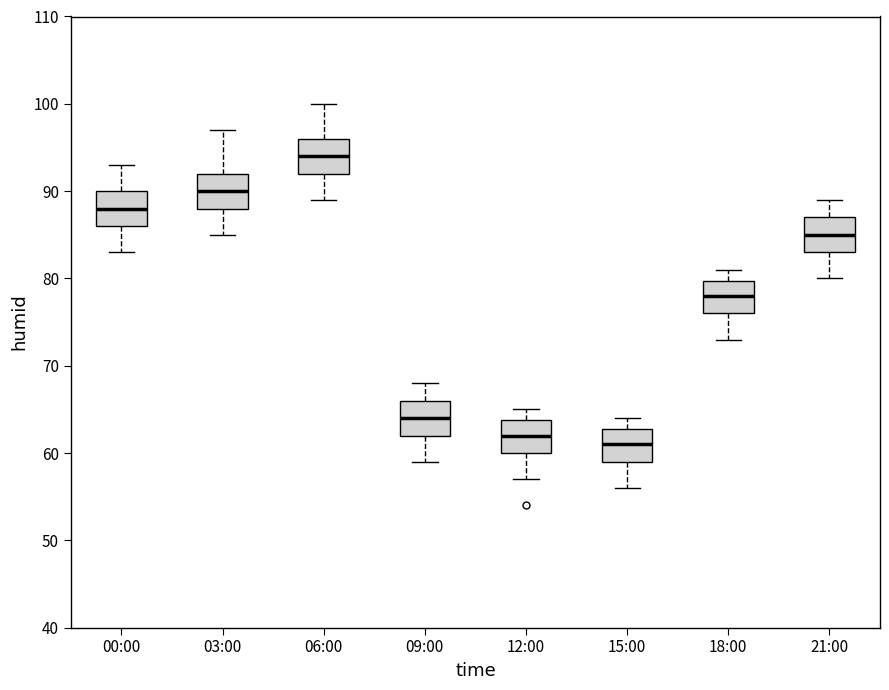

Reading left to right, read every box against the y-axis: the position of its median line, the range the box covers, and the ends of its whiskers. The values are not printed on the chart, so give them approximately, as read against the axis.

00:00: median 88, box 86 to 90, whiskers 83 to 93
03:00: median 90, box 88 to 92, whiskers 85 to 97
06:00: median 94, box 92 to 96, whiskers 89 to 100
09:00: median 64, box 62 to 66, whiskers 59 to 68
12:00: median 62, box 60 to 64, whiskers 57 to 65
15:00: median 61, box 59 to 63, whiskers 56 to 64
18:00: median 78, box 76 to 80, whiskers 73 to 81
21:00: median 85, box 83 to 87, whiskers 80 to 89